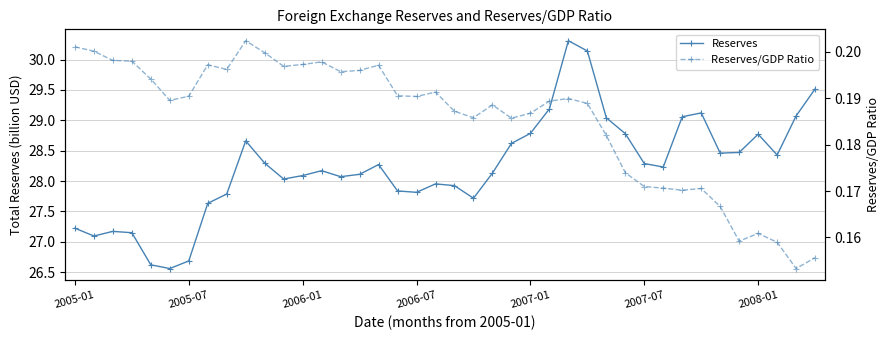

List the series in order of their peak value, lowest first.

Reserves/GDP Ratio, Reserves